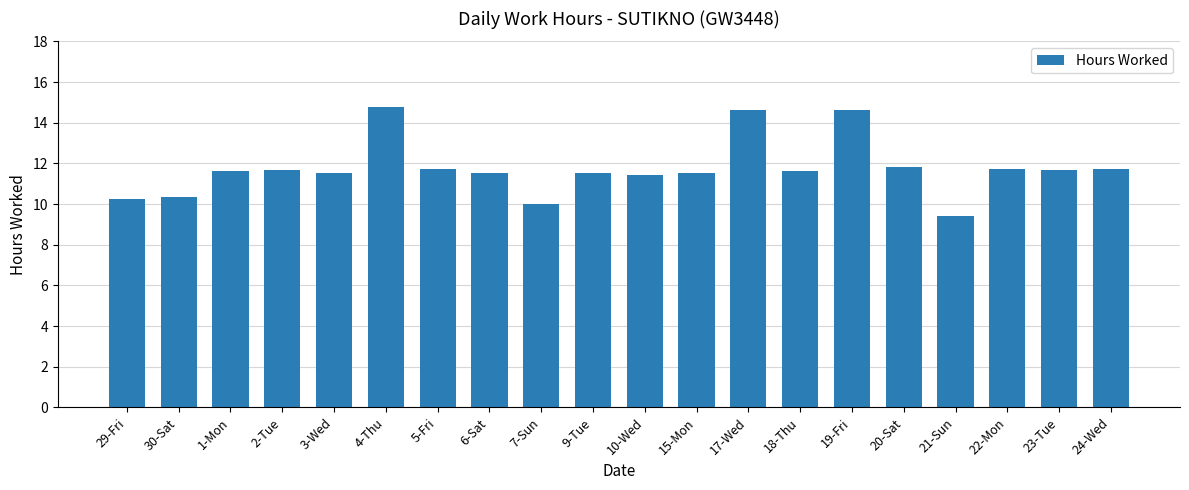

What is the approximate value at 3-Wed?

11.6